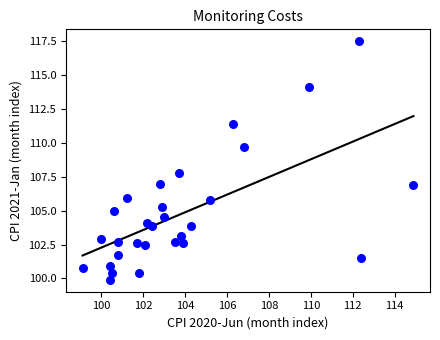

What is the range of Y values (max minus min)?

17.6